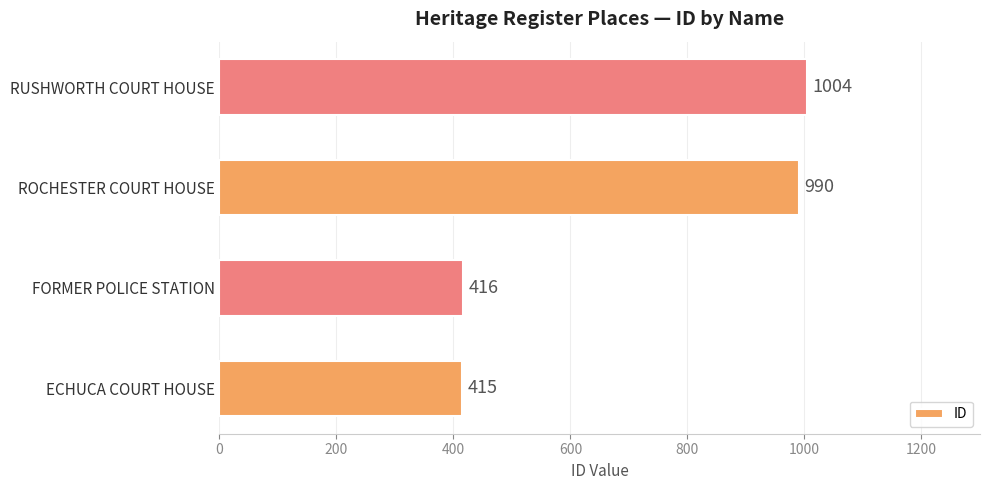

Are the bars horizontal?

Yes